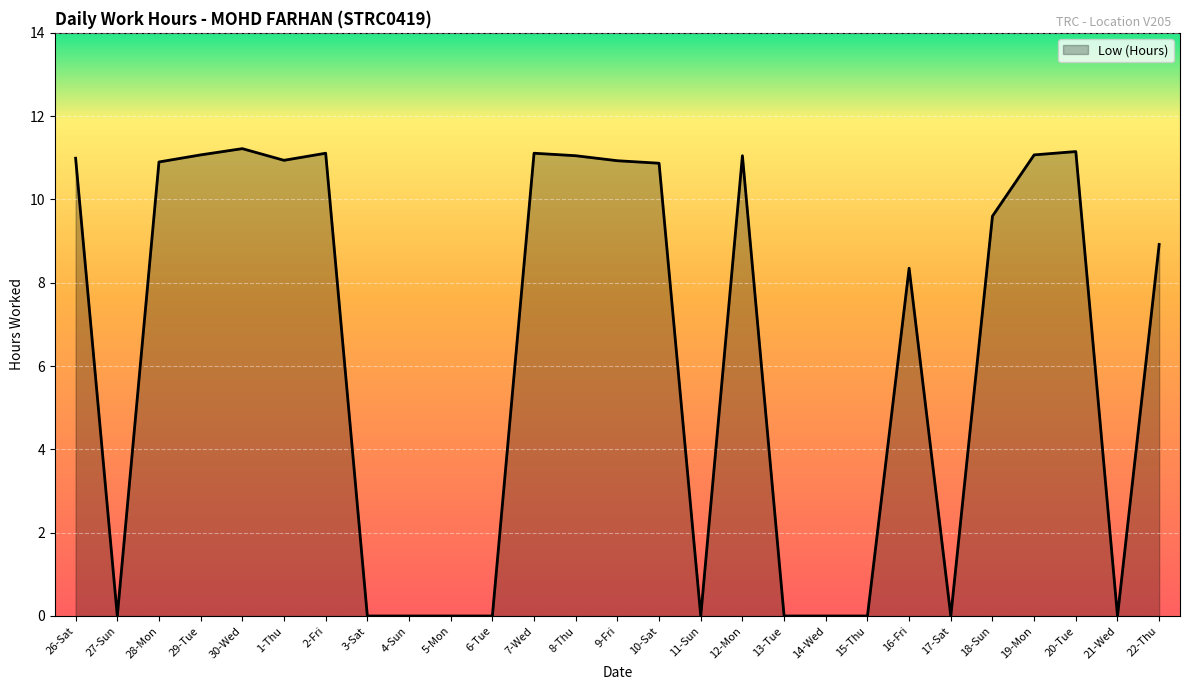

Where does the data first go above 9?

26-Sat